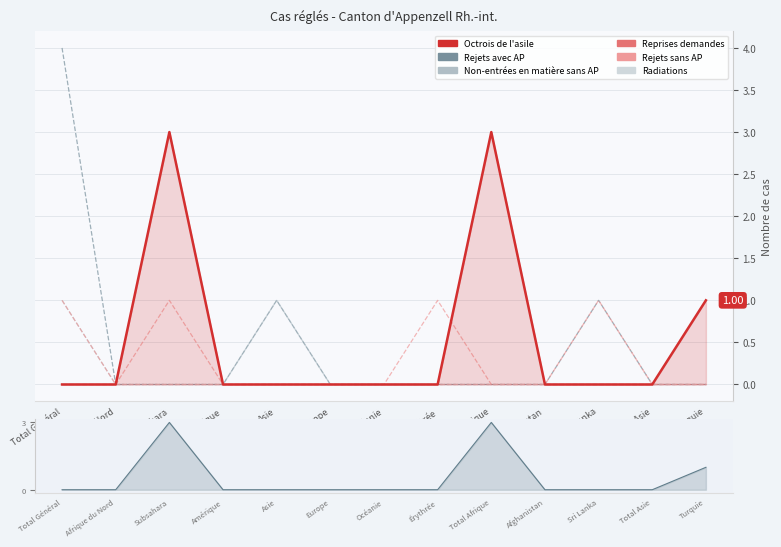

What is the difference between the highest and lowest values at Asie?

1